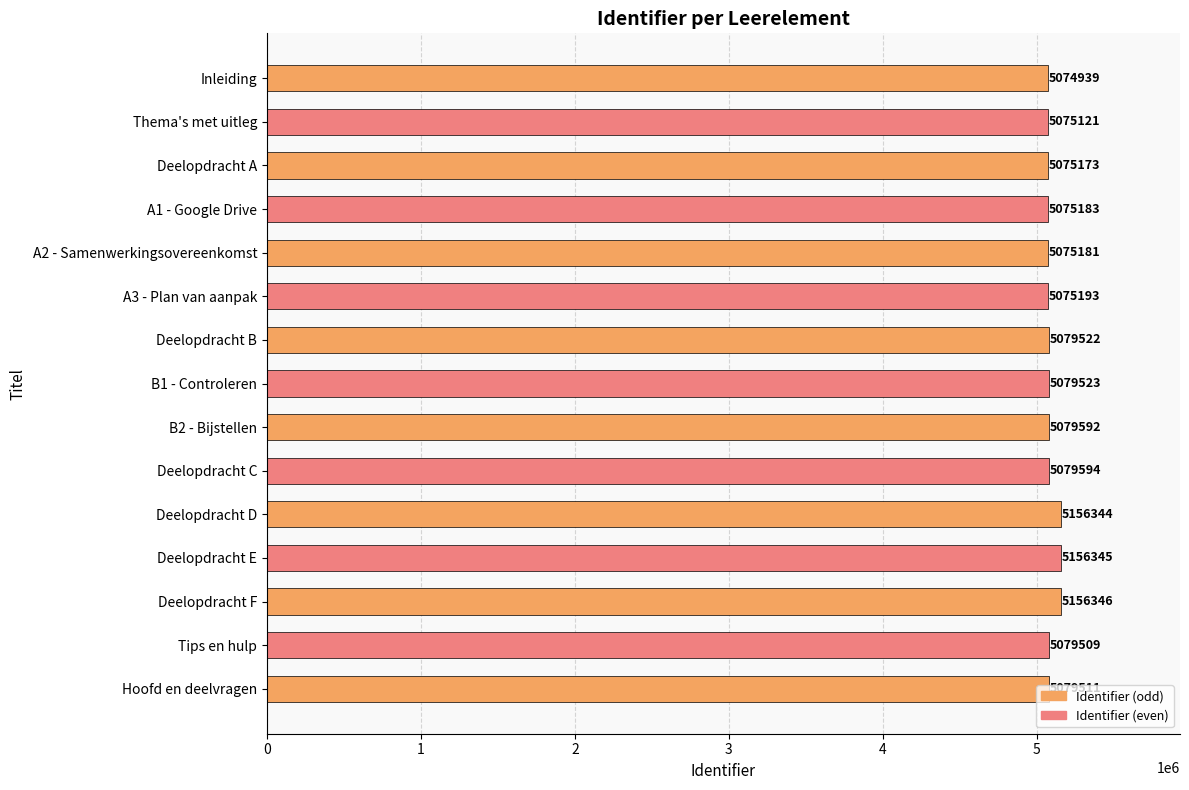

What is the difference between the values at Deelopdracht A and Deelopdracht B?

4349